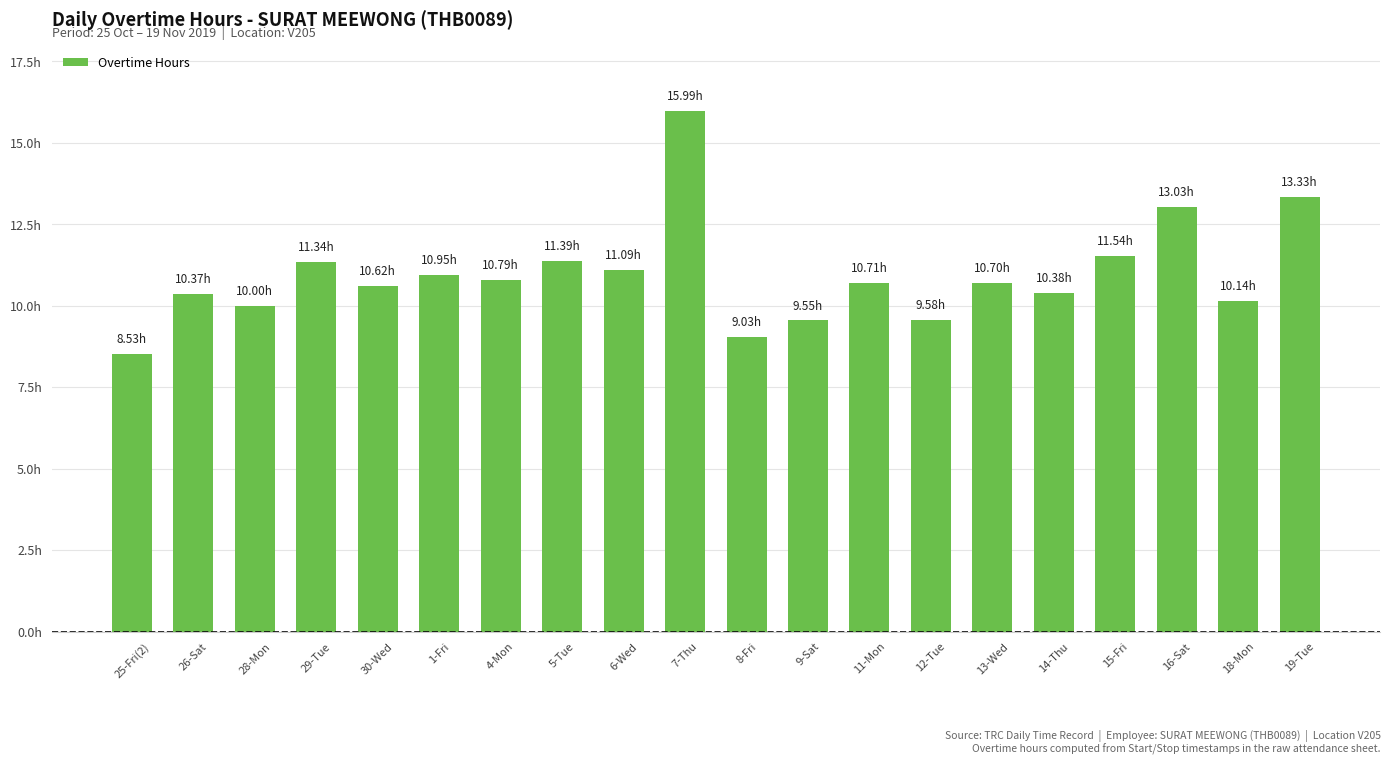

Which category has the lowest value across all series?

25-Fri(2)